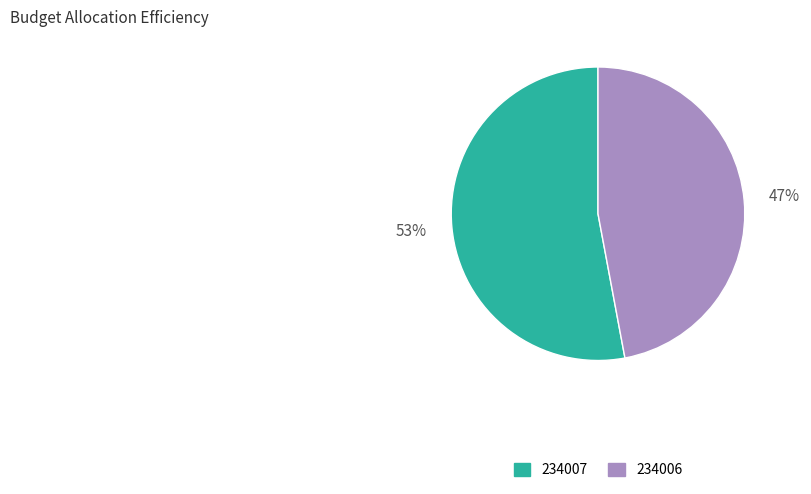

The 234007 slice represents 64% of the pie. True or false?

False